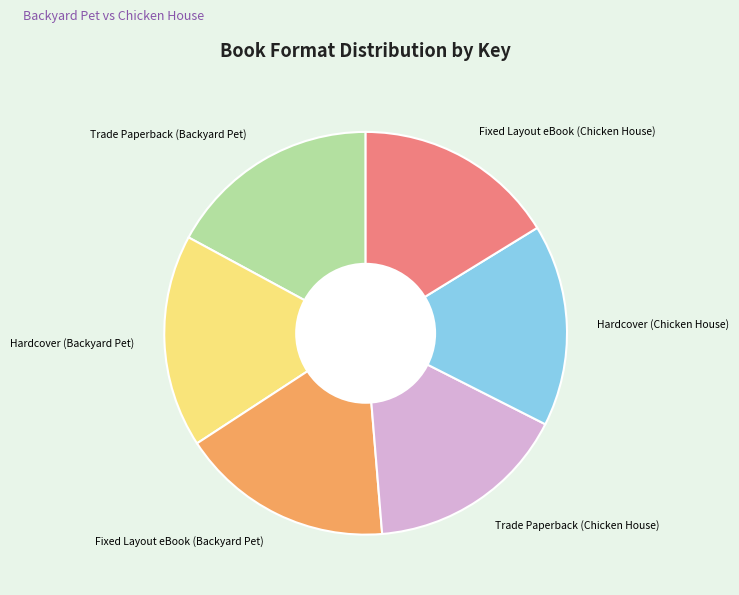

True or false: Fixed Layout eBook (Backyard Pet) accounts for 17% of the total.

True